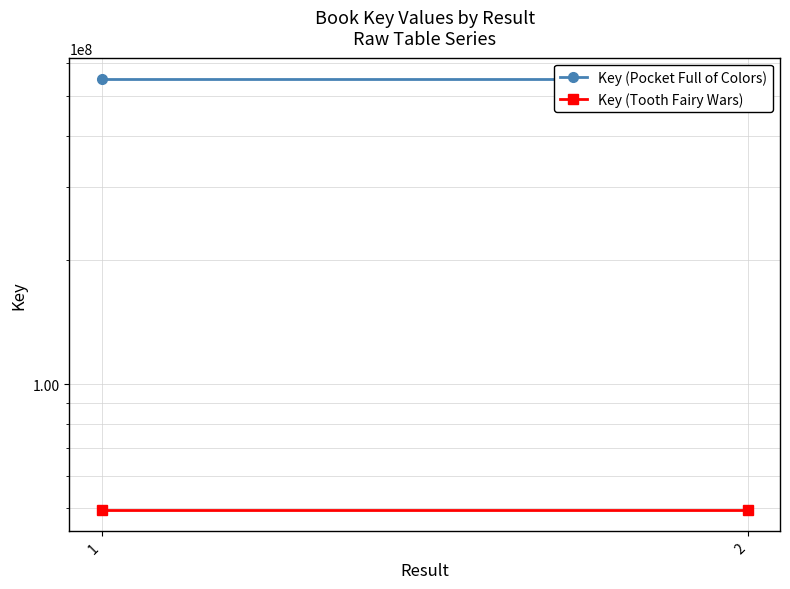

What is the value of the Key (Tooth Fairy Wars) point at the 2nd from the left?

49622152